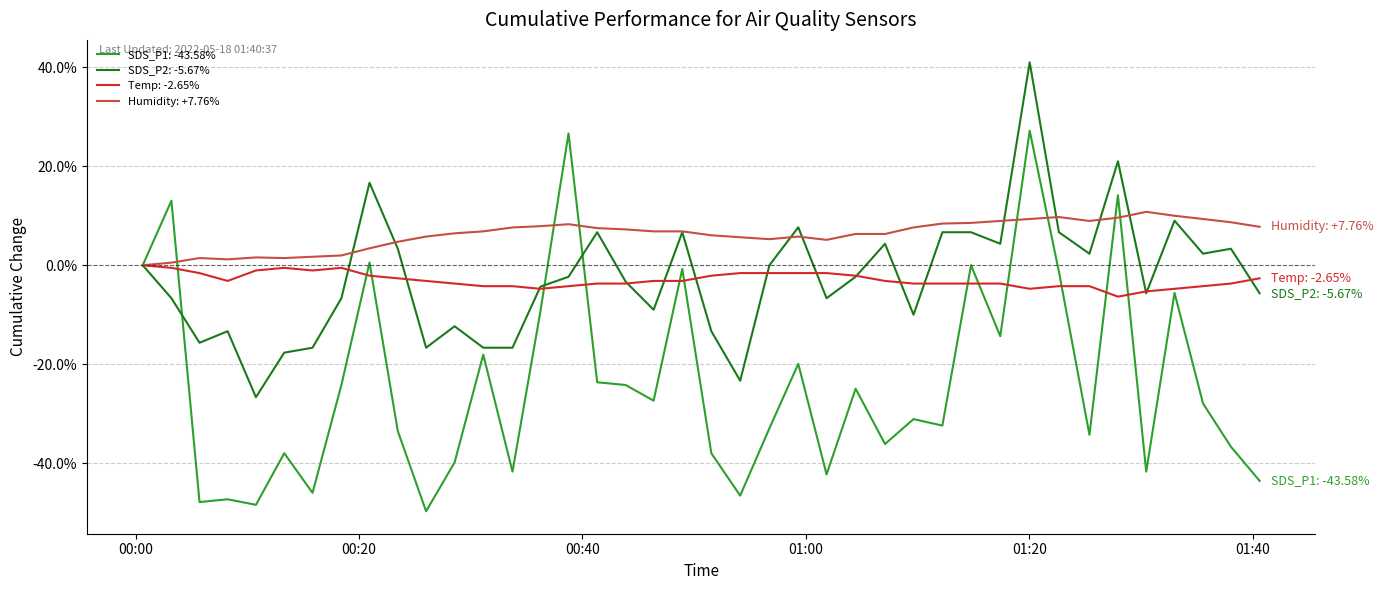

Which series has the widest spread of values?

SDS_P1: -43.58%